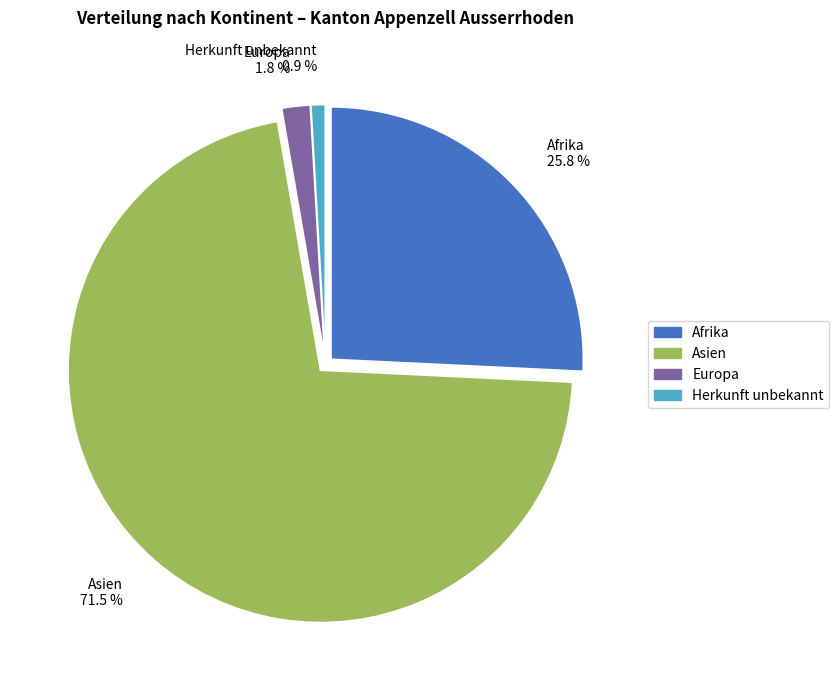

How many segments does this pie chart have?

4